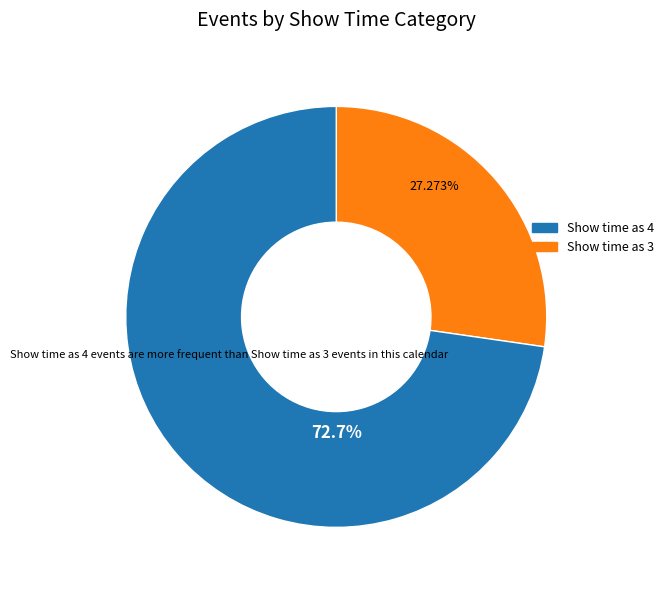

How many slices are in this pie chart?

2